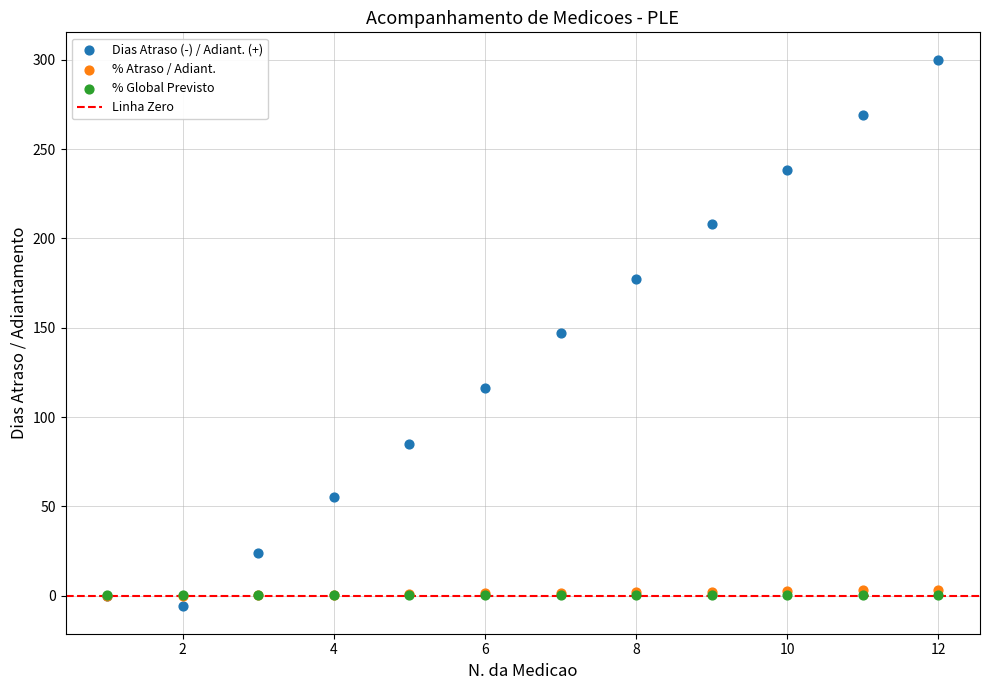

Which series contains the lowest Y value?

Dias Atraso (-) / Adiant. (+)